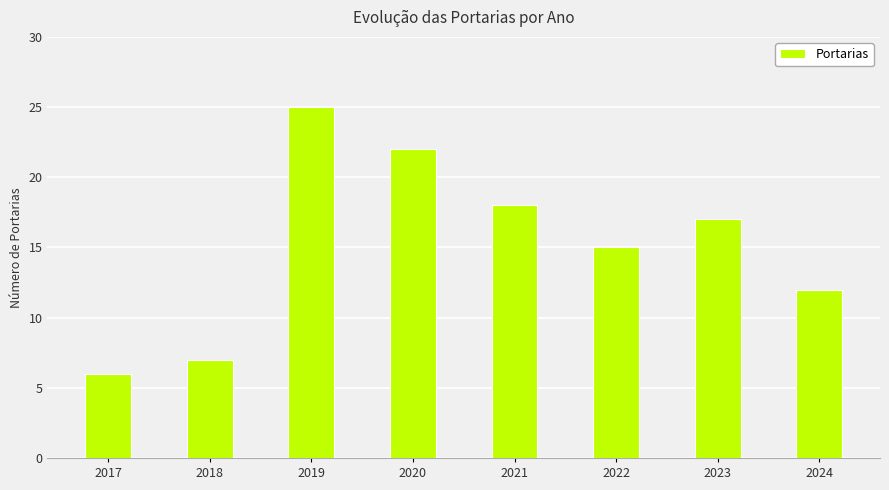

What is the value of the 1st bar from the left?

6